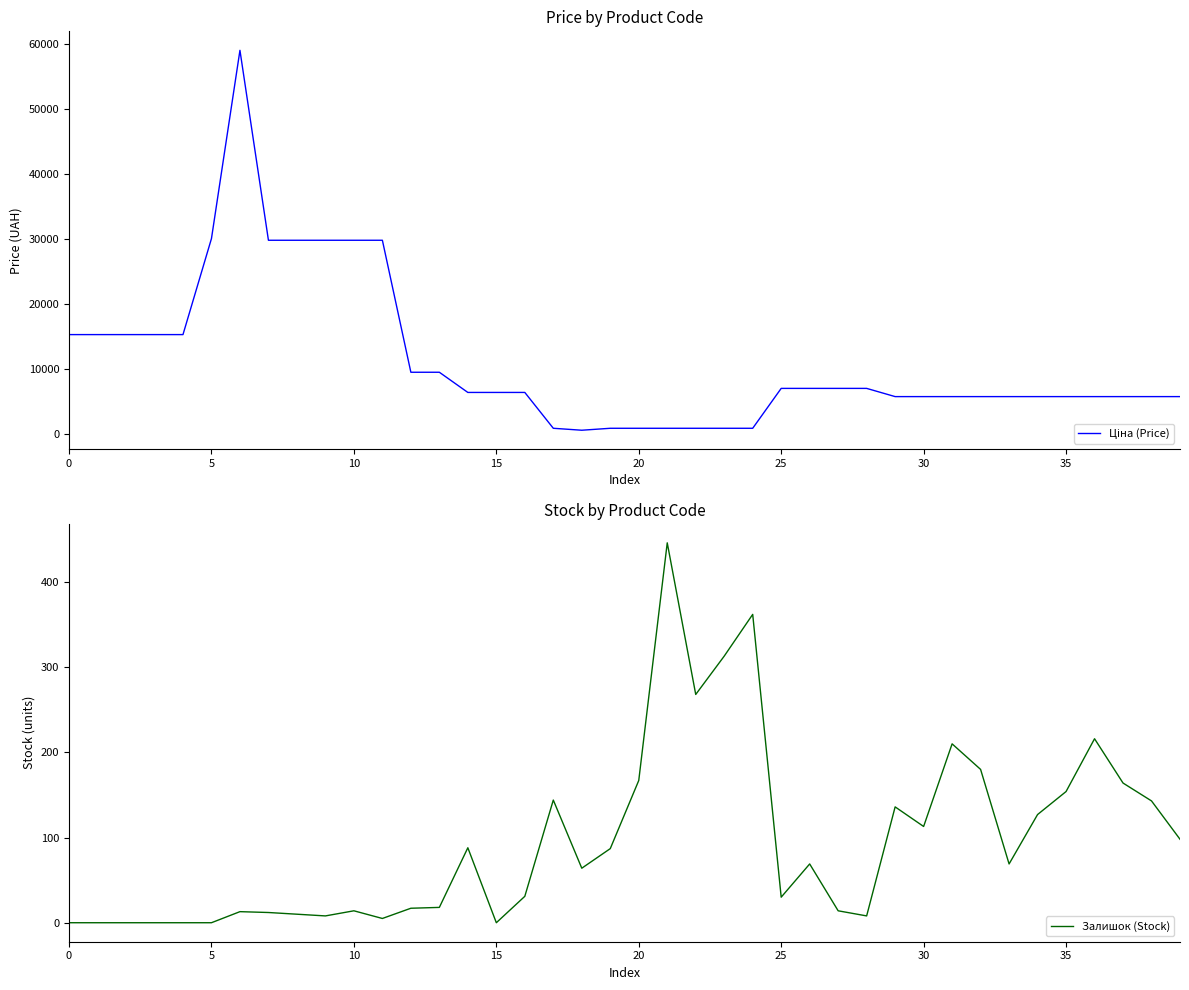

Between 19 and 34, which series saw the biggest shift?

Ціна (Price)